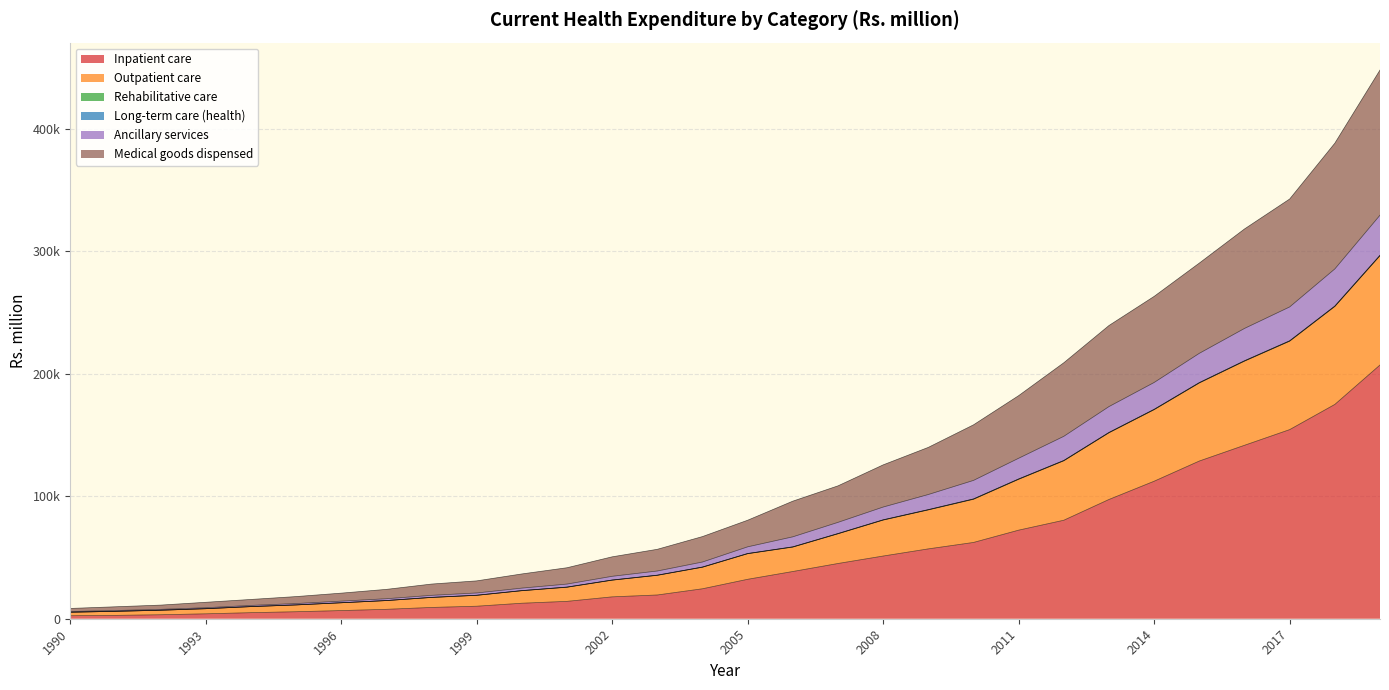

True or false: Outpatient care has more than 0 points higher than both neighbors.

False